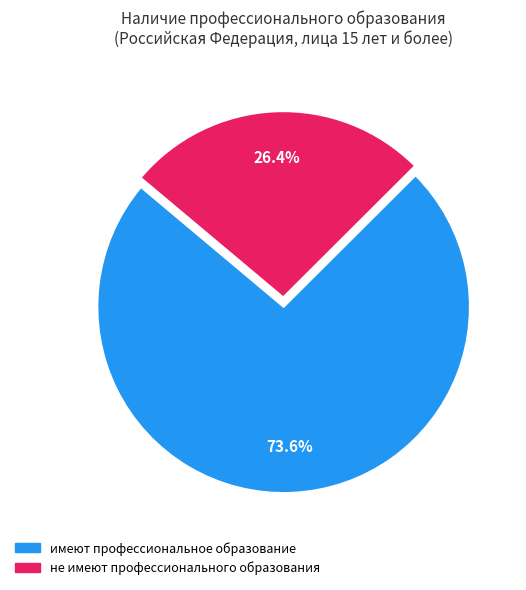

To the nearest percent, what portion does имеют профессиональное образование represent?

74%